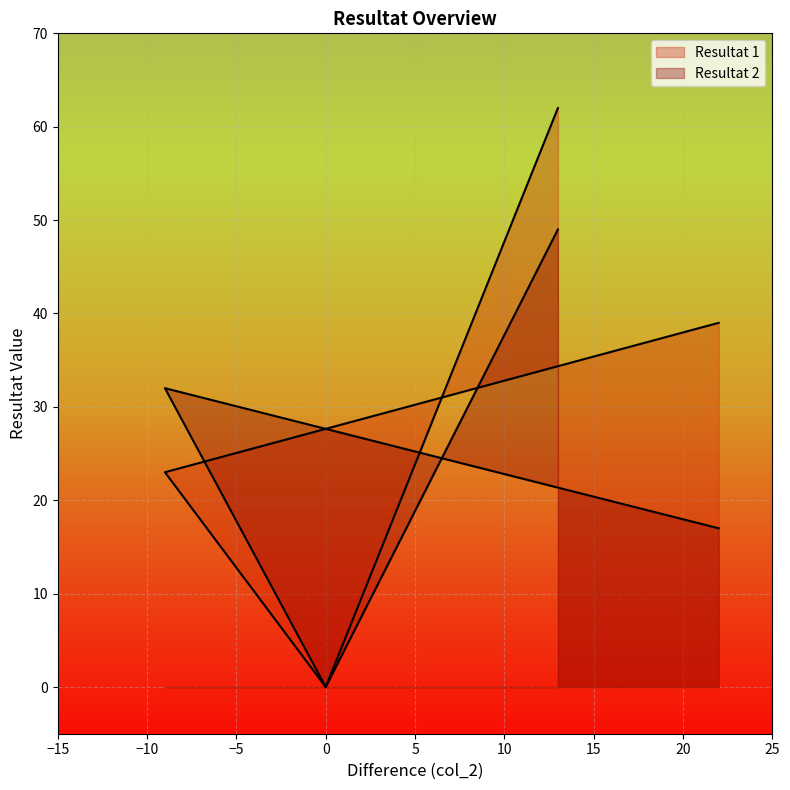

True or false: Resultat 2 and Resultat 1 intersect in this chart.

True